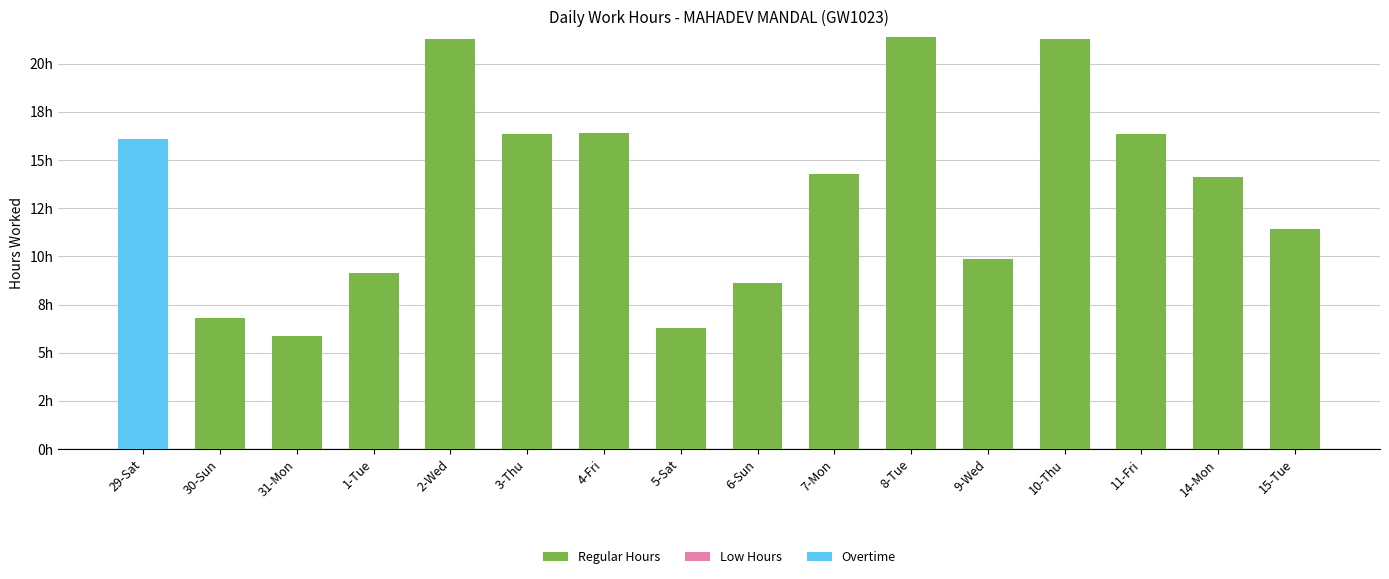

Does the chart contain stacked bars?

Yes